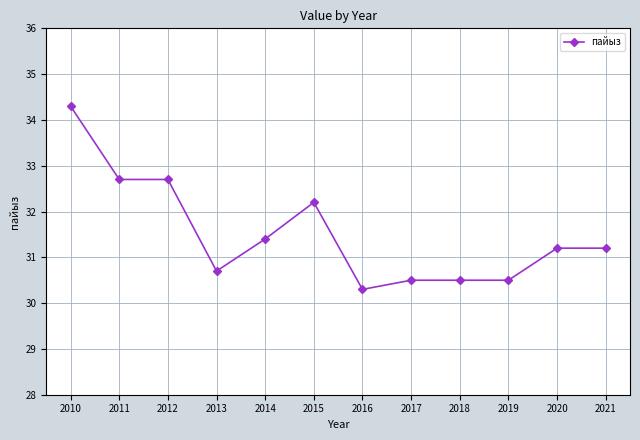

Reading left to right, what are all the values shown in this chart?

34.3	32.7	32.7	30.7	31.4	32.2	30.3	30.5	30.5	30.5	31.2	31.2